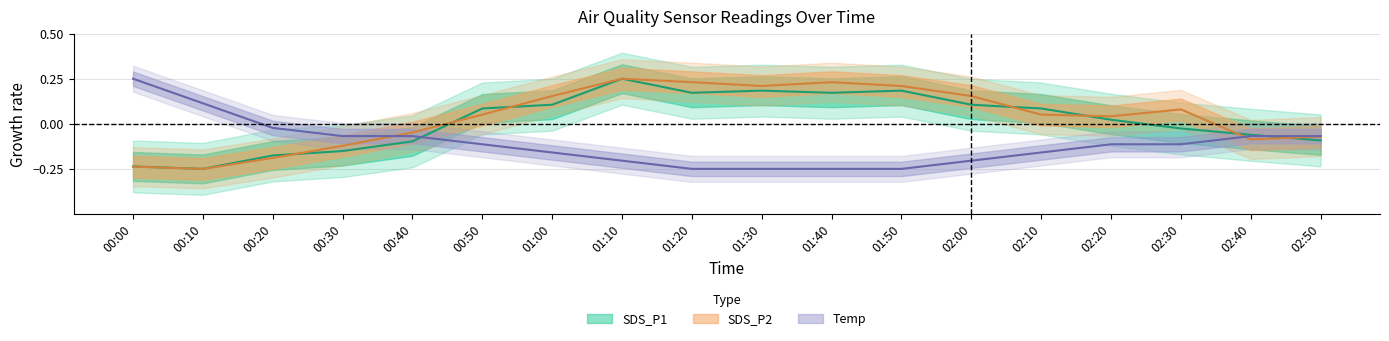

What is the maximum value for SDS_P1?

0.2